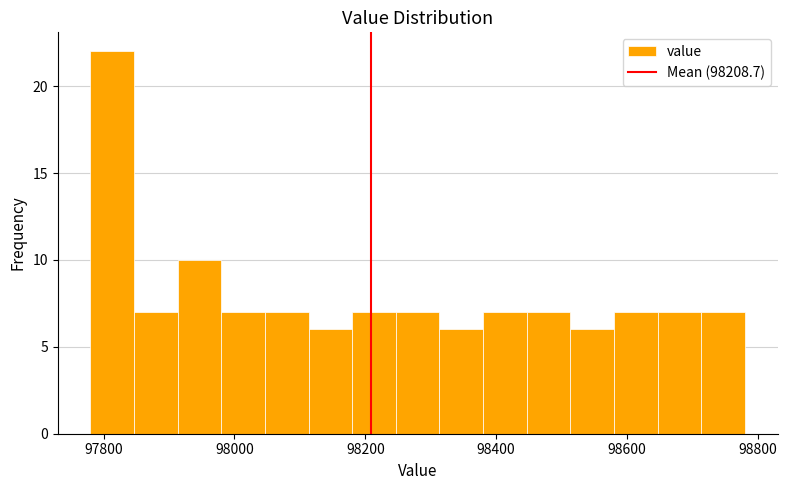

Around what value on the x-axis is the tallest bar? Give the approximate position of its centre, as read against the axis.

97820